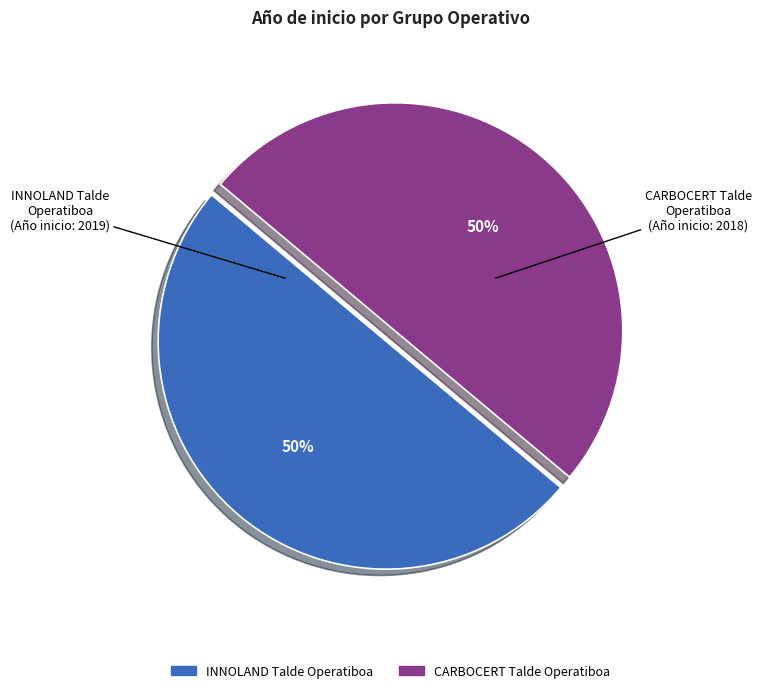

True or false: INNOLAND Talde Operatiboa accounts for 65% of the total.

False